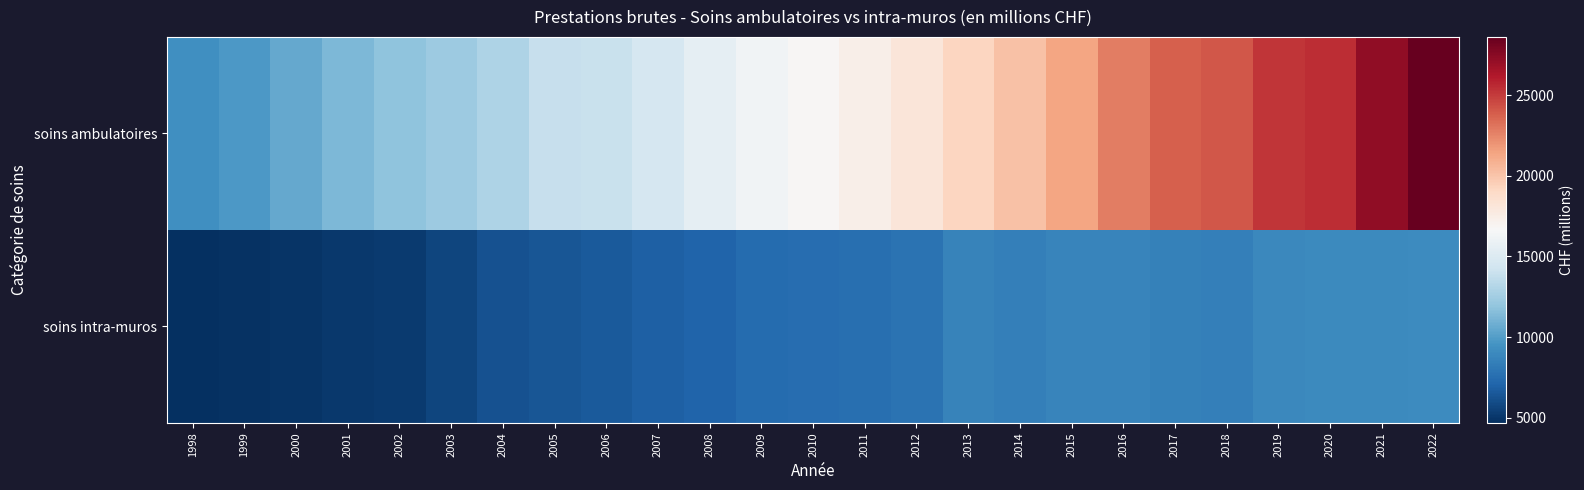

Count the number of categories in the chart.

25